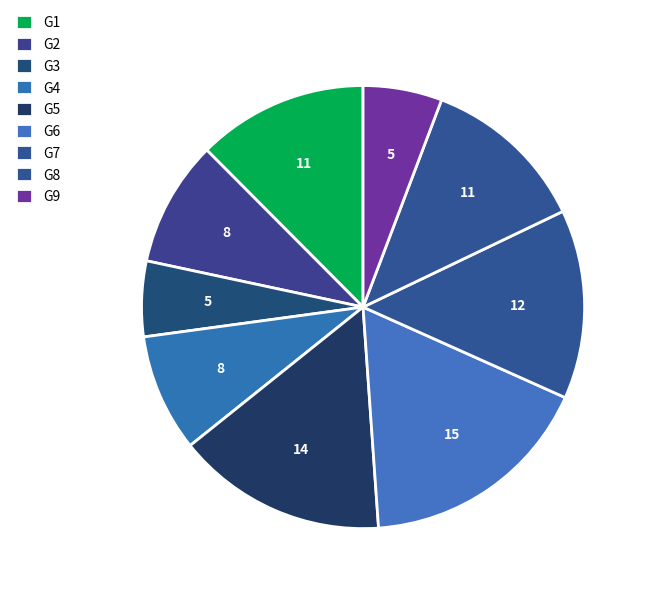

What percentage is the G7 slice, to the nearest percent?

14%